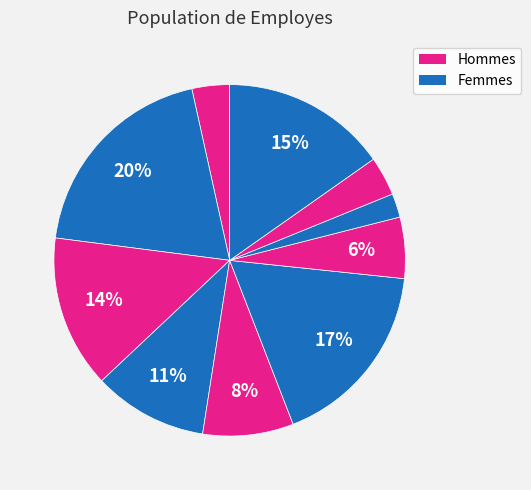

Count the number of slices in the pie.

10